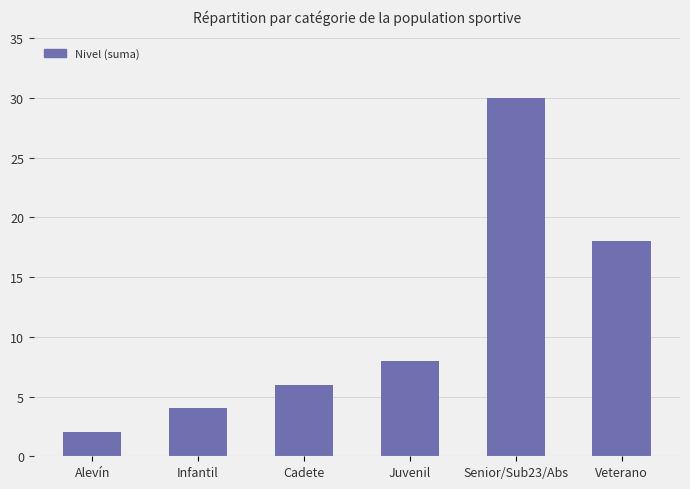

List the labels in order of value, largest first.

Senior/Sub23/Abs, Veterano, Juvenil, Cadete, Infantil, Alevín